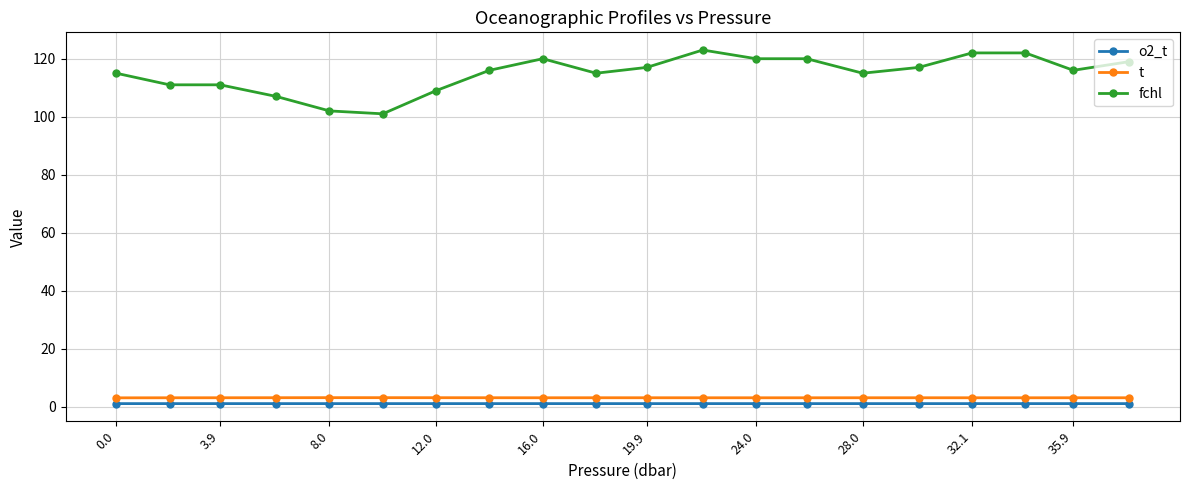

What is the difference between the maximum and second lowest values in the fchl series?

21.0